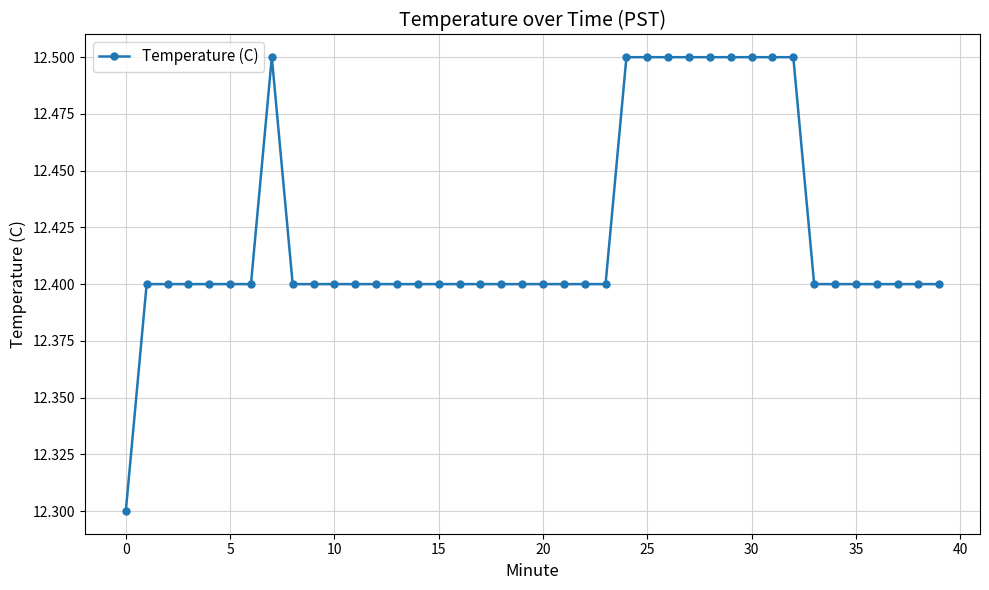

How many values are between 12 and 13?

40